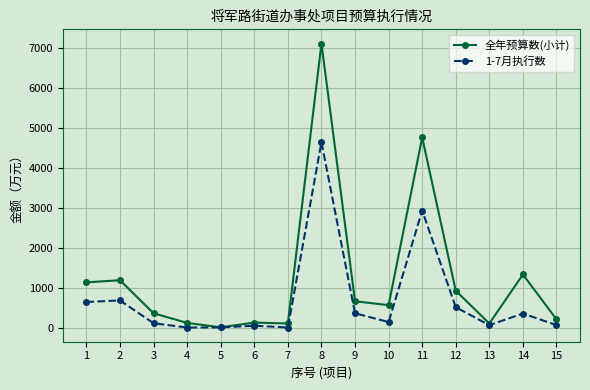

At which label does 全年预算数(小计) first exceed 559?

1